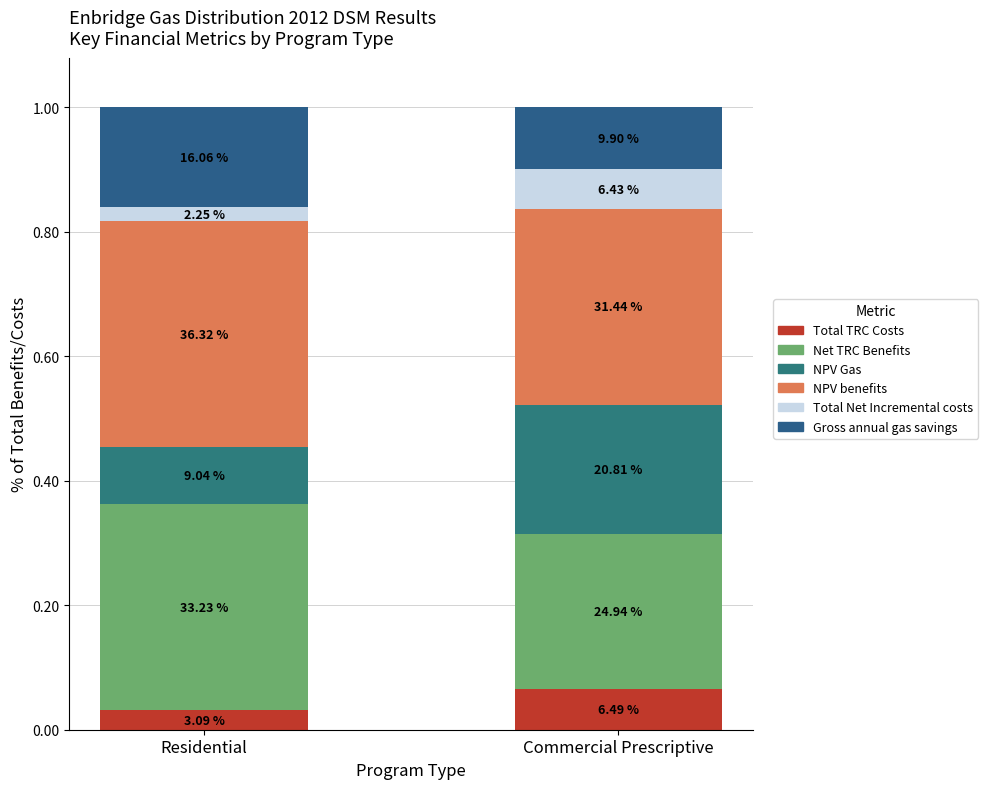

At how many categories does at least one series exceed 0?

2